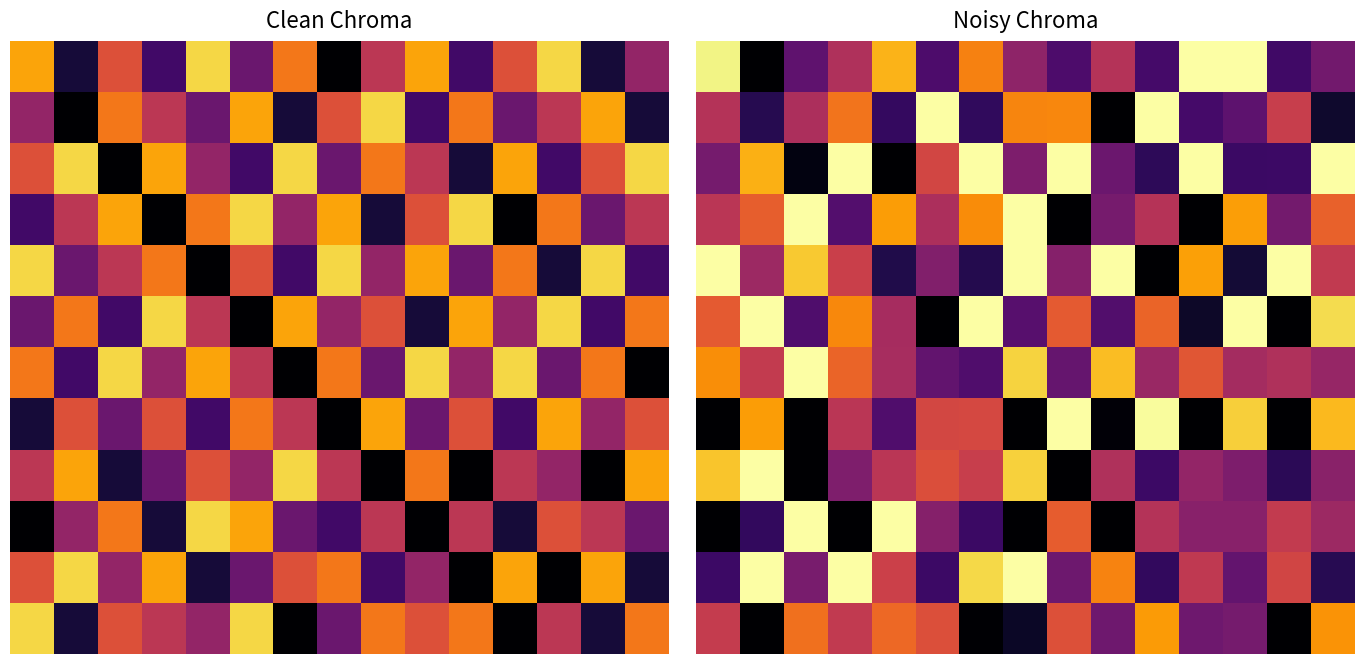

At which category does the chart reach its peak across all series?

11